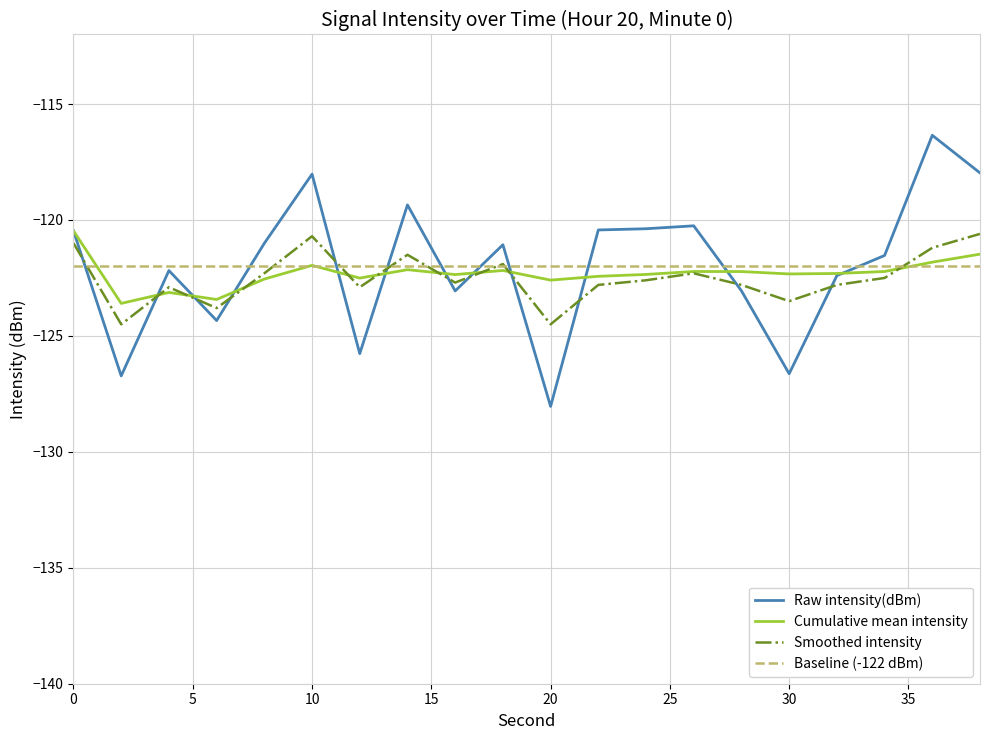

What is the maximum value for Cumulative mean intensity?

-120.5